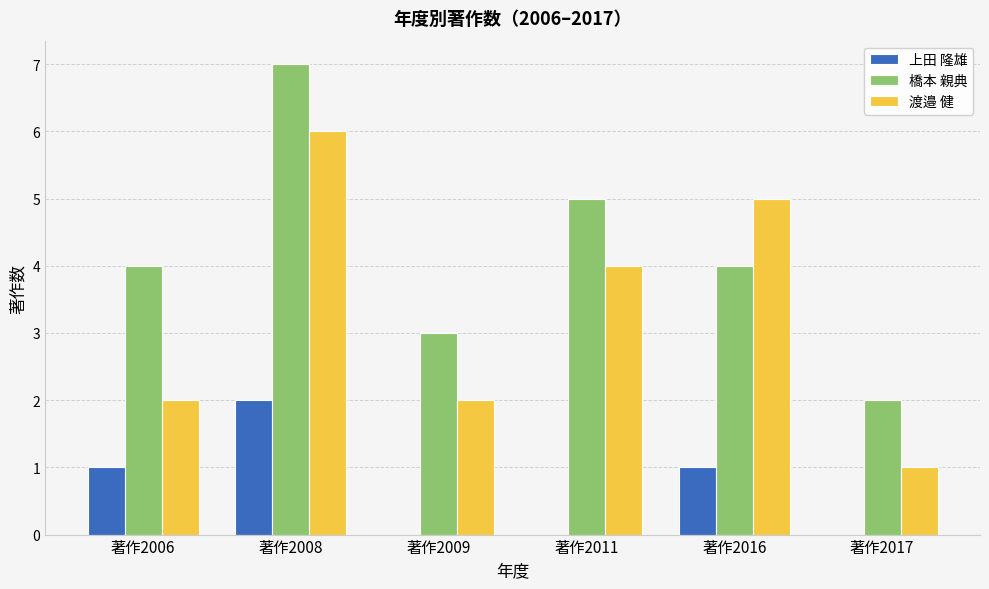

What is the sum of the 橋本 親典 values at 著作2008 and 著作2011?

12